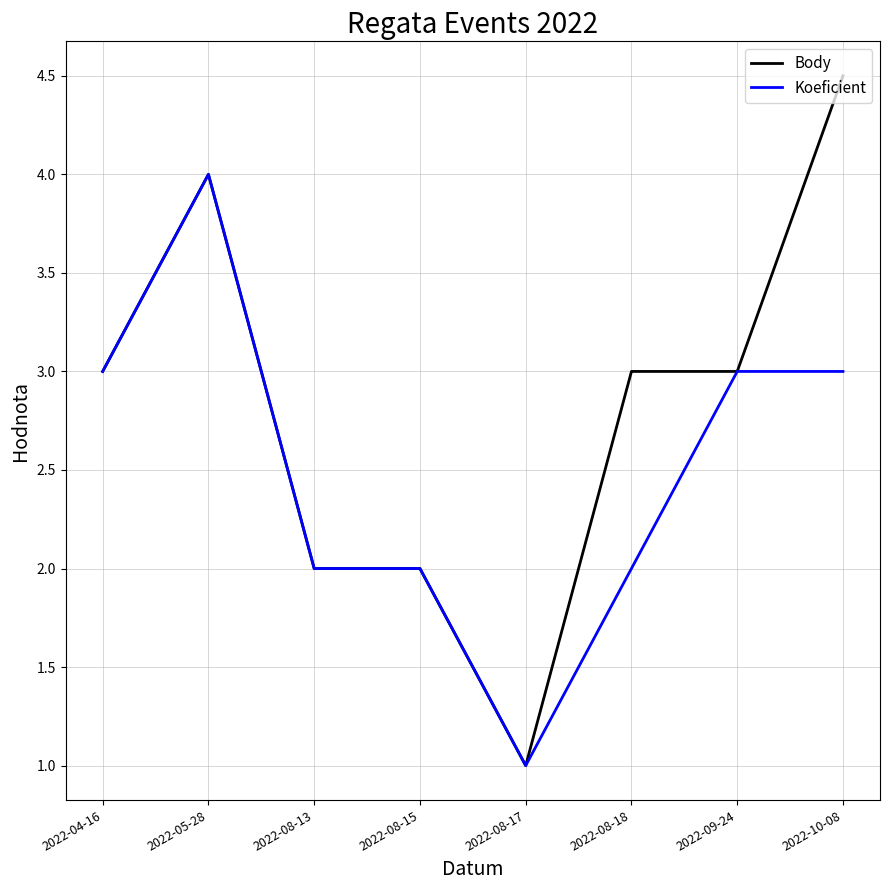

What is the difference between the Body values at 2022-08-13 and 2022-10-08?

2.5